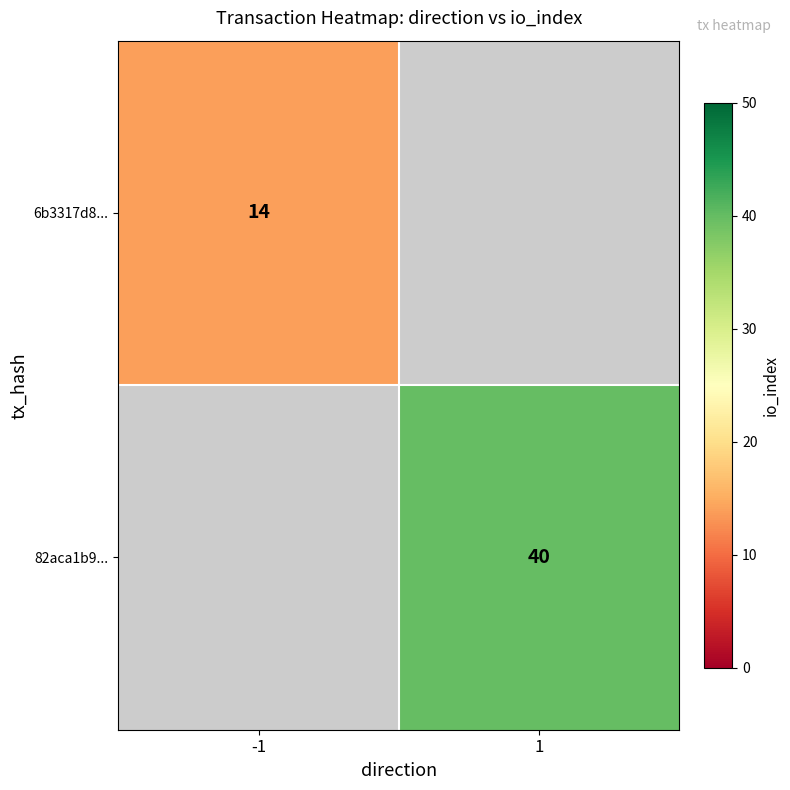

True or false: 82aca1b9... has a value of 40 at 1.

True